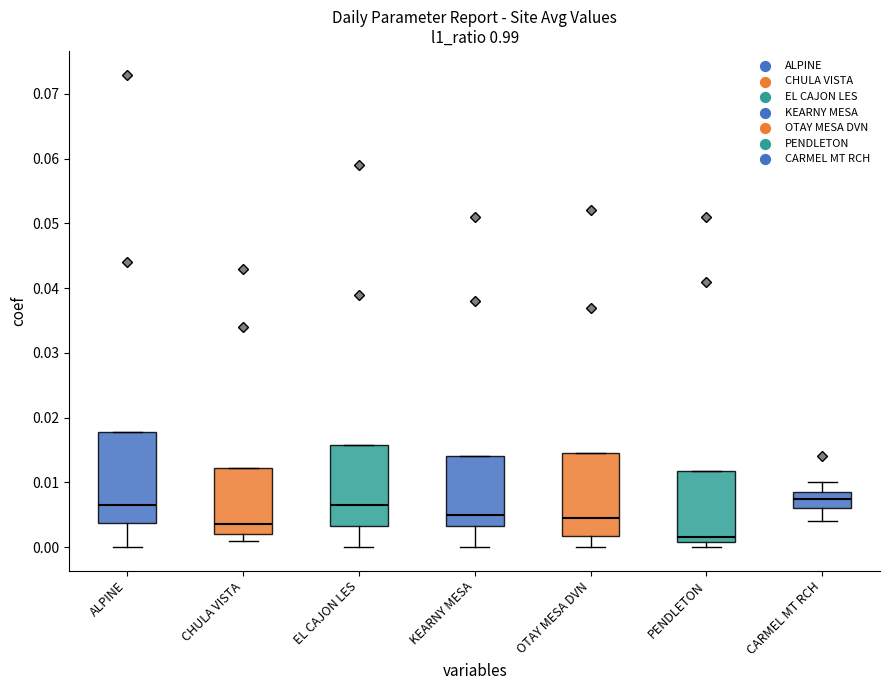

Comparing the boxes themselves (not the whiskers), which one is the tallest?

ALPINE